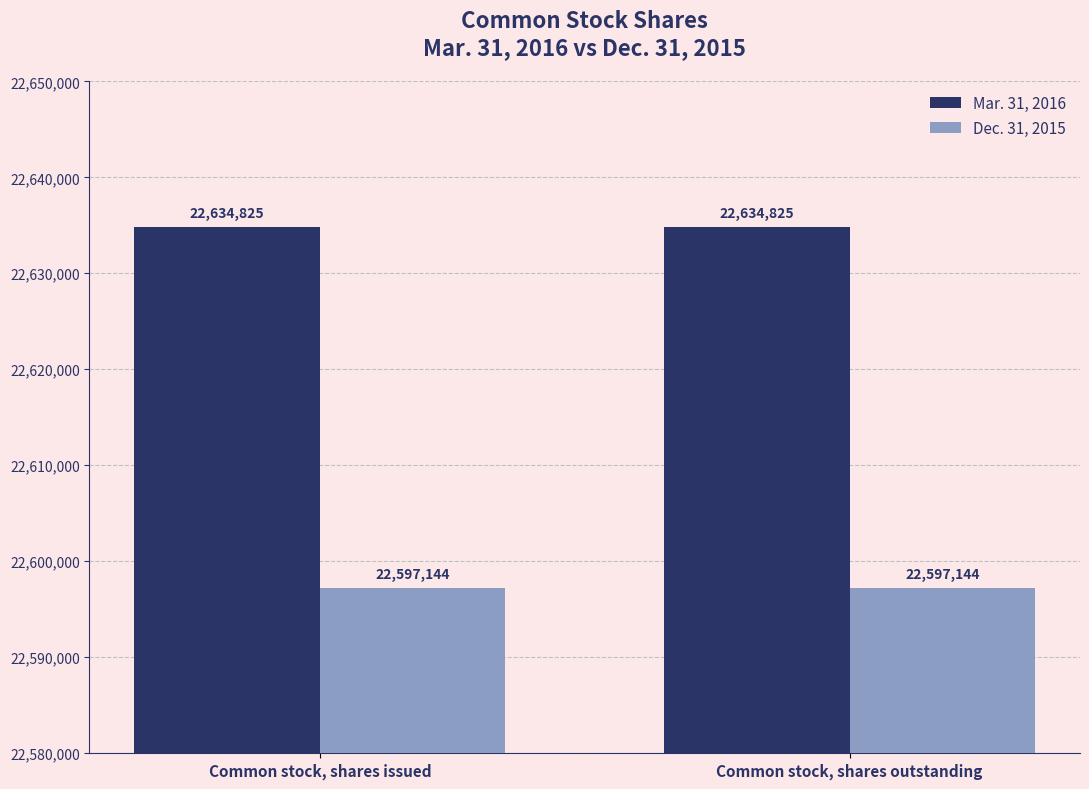

What is the lowest value of the Dec. 31, 2015 series?

22597144